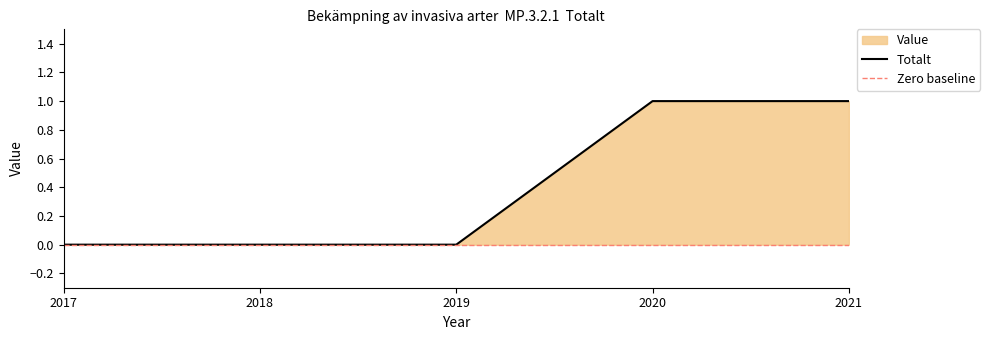

What is the sum of all values?

2